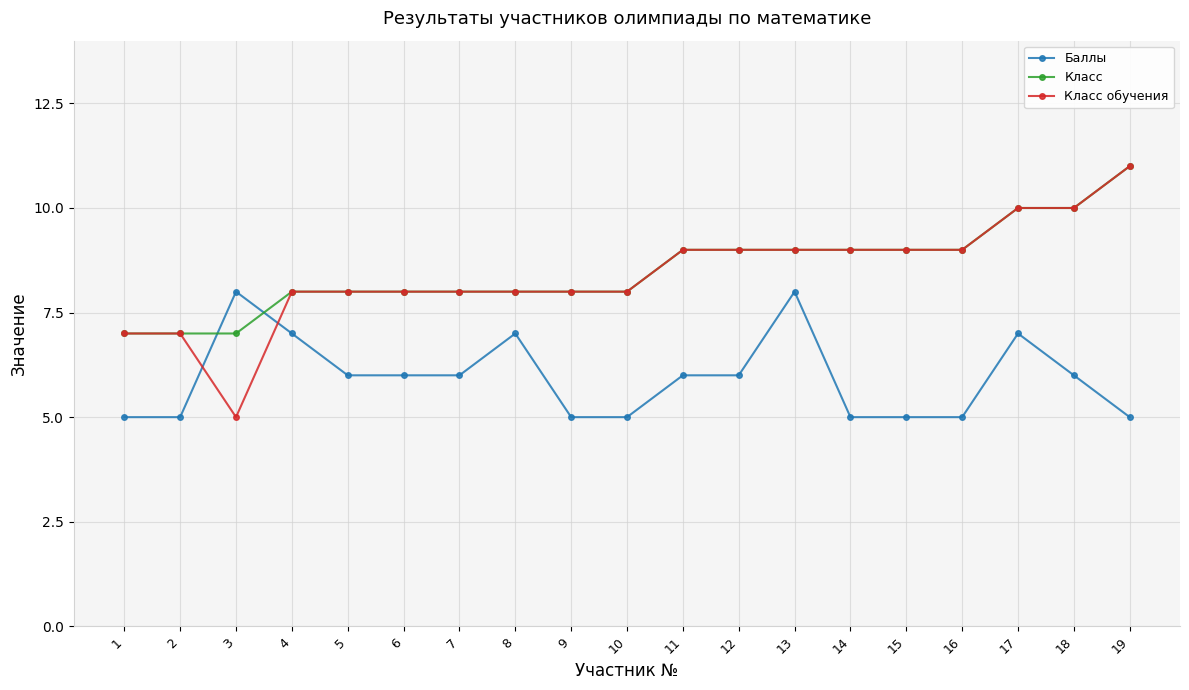

At which category does Класс обучения reach its first local valley?

3